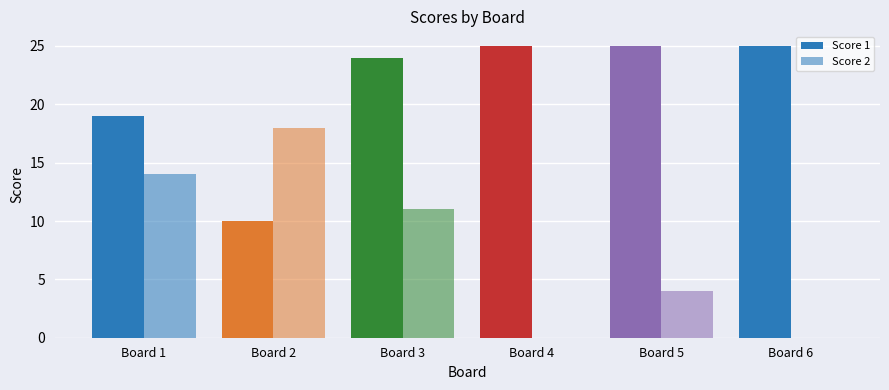

Which series has the widest spread of values?

Score 2